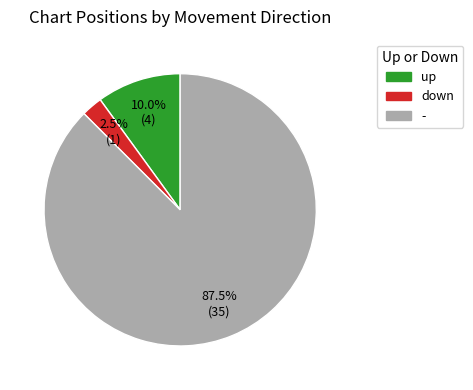

Between up and down, which is larger?

up